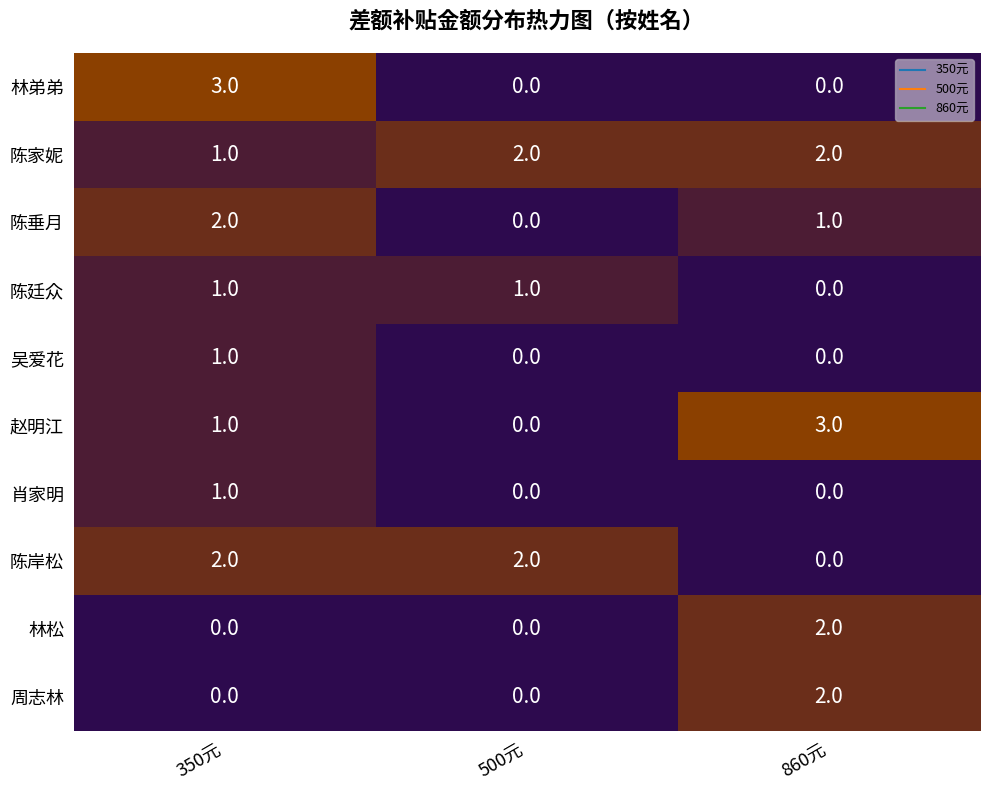

What is the sum of all 陈岸松 values?

4